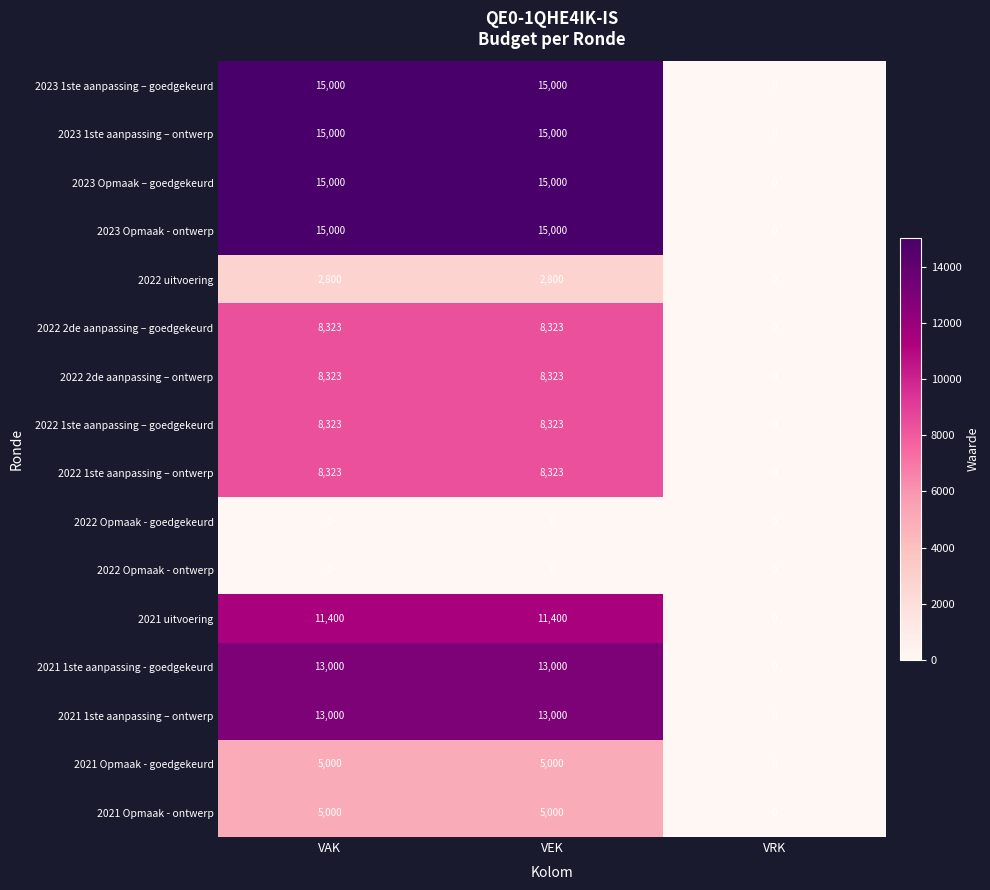

What is the sum of all 2023 Opmaak - ontwerp values?

30000